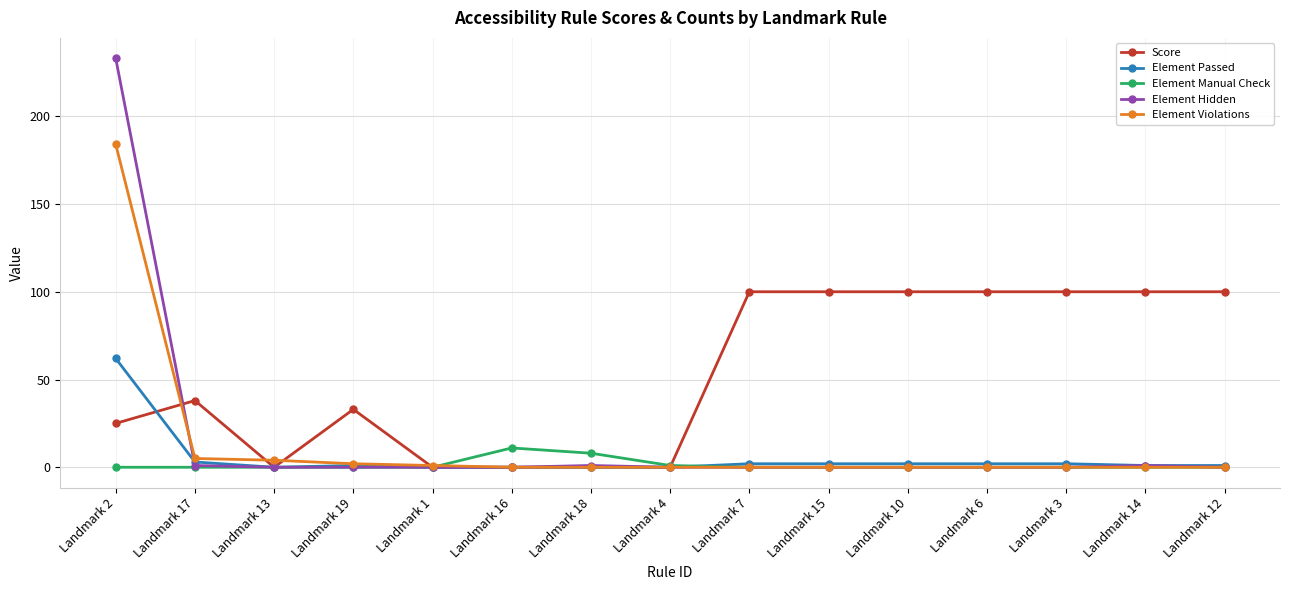

At which label does Element Manual Check reach its peak?

Landmark 16